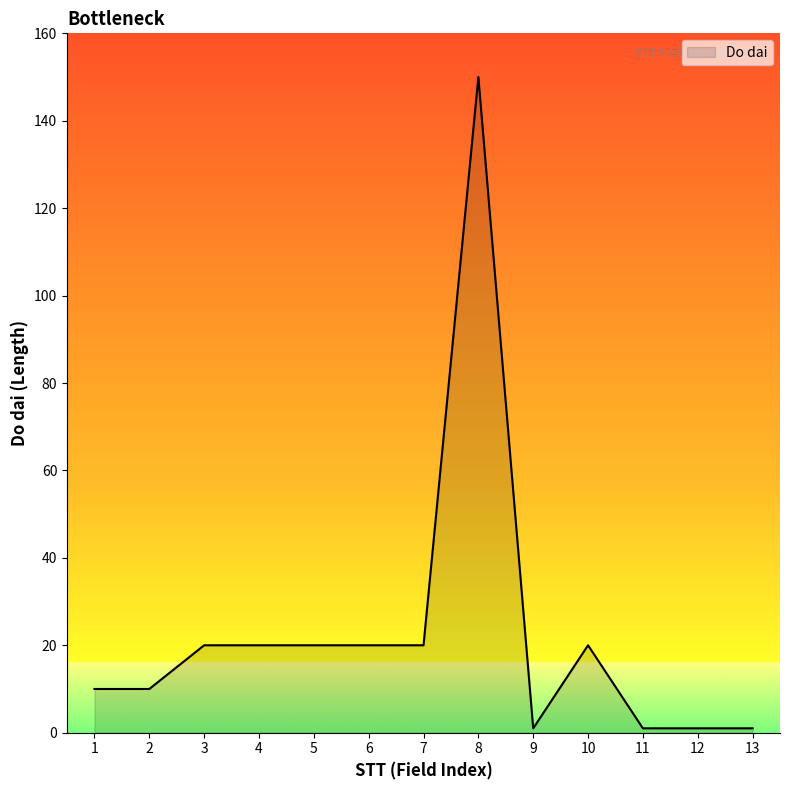

The value at 8 is 93. True or false?

False